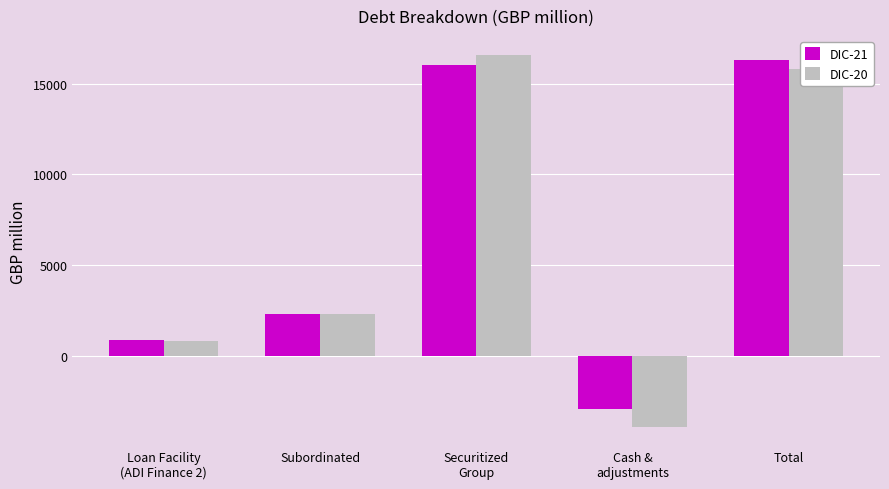

How many bars are there in each group?

2